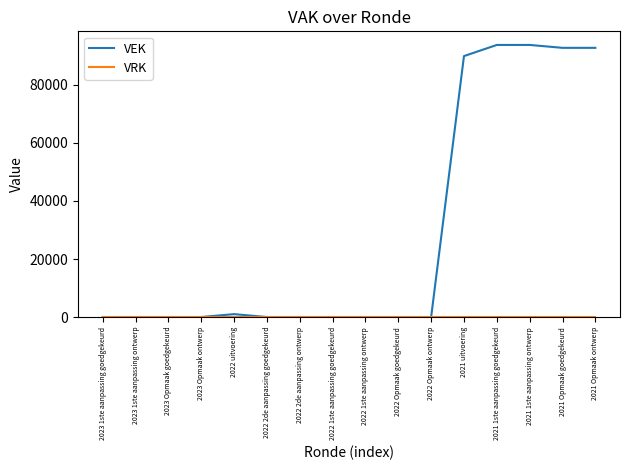

Which series has the largest range (max minus min)?

VEK